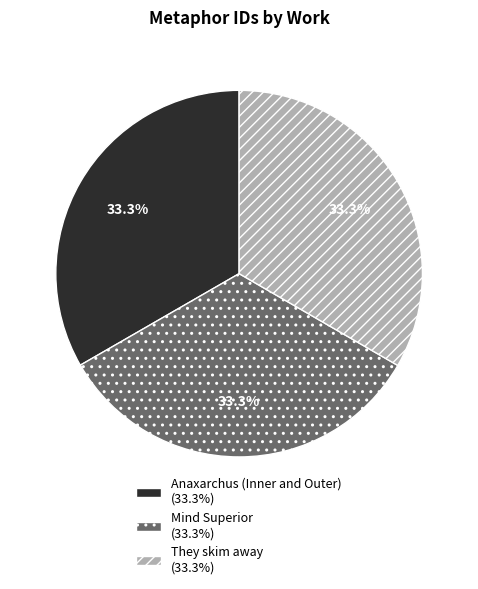

How many slices are in this pie chart?

3